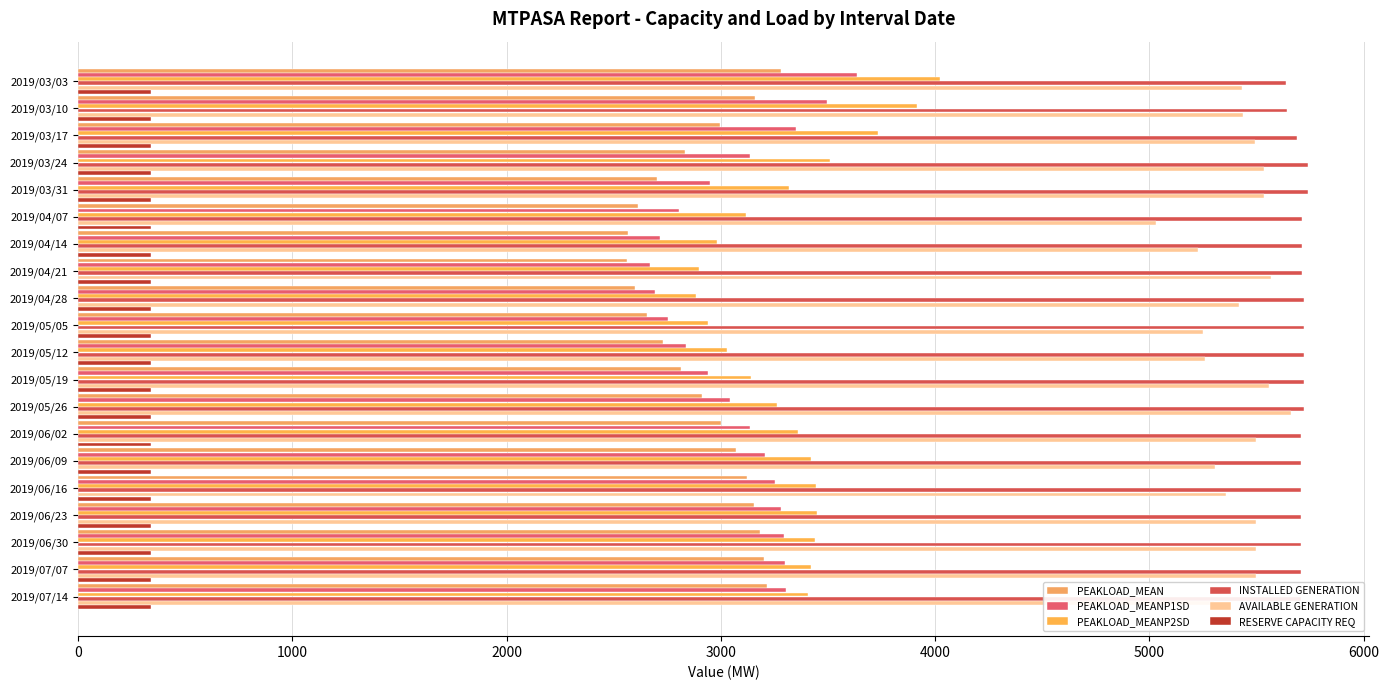

Count the number of categories in the chart.

20